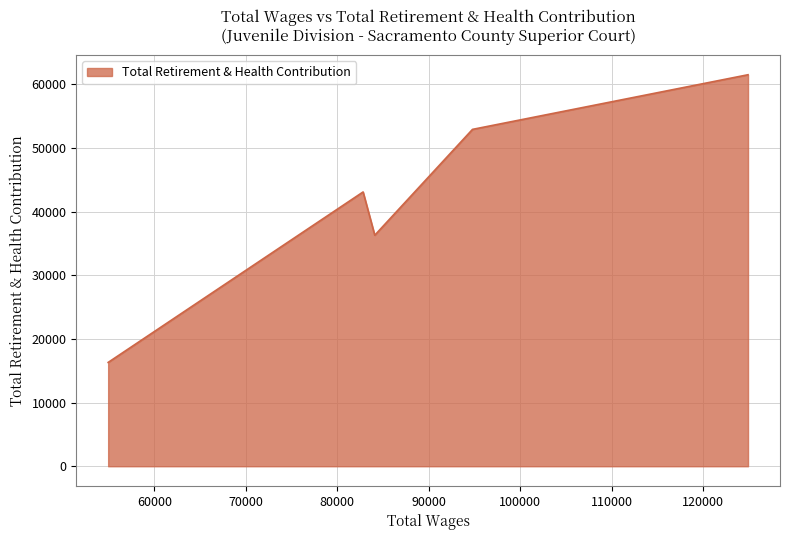

True or false: there are more than 2 points higher than both neighbors.

False